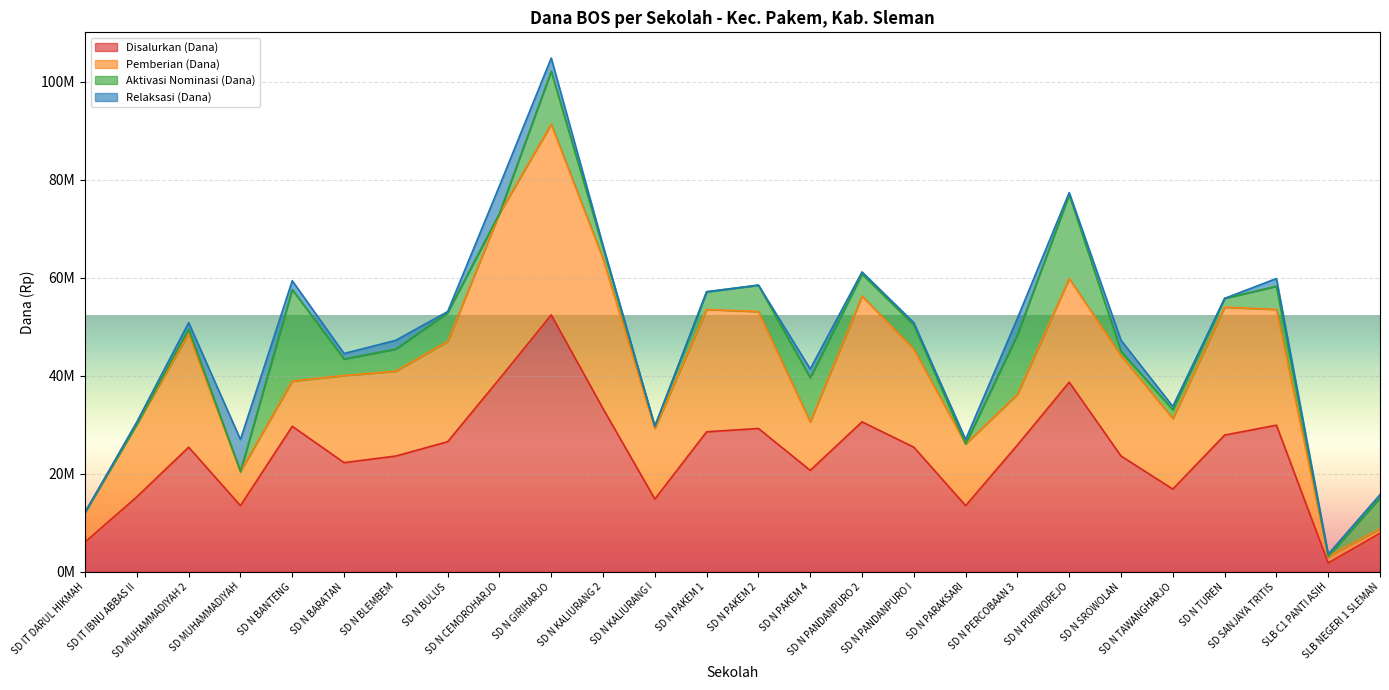

What is the sum of all Pemberian (Dana) values?

468900000